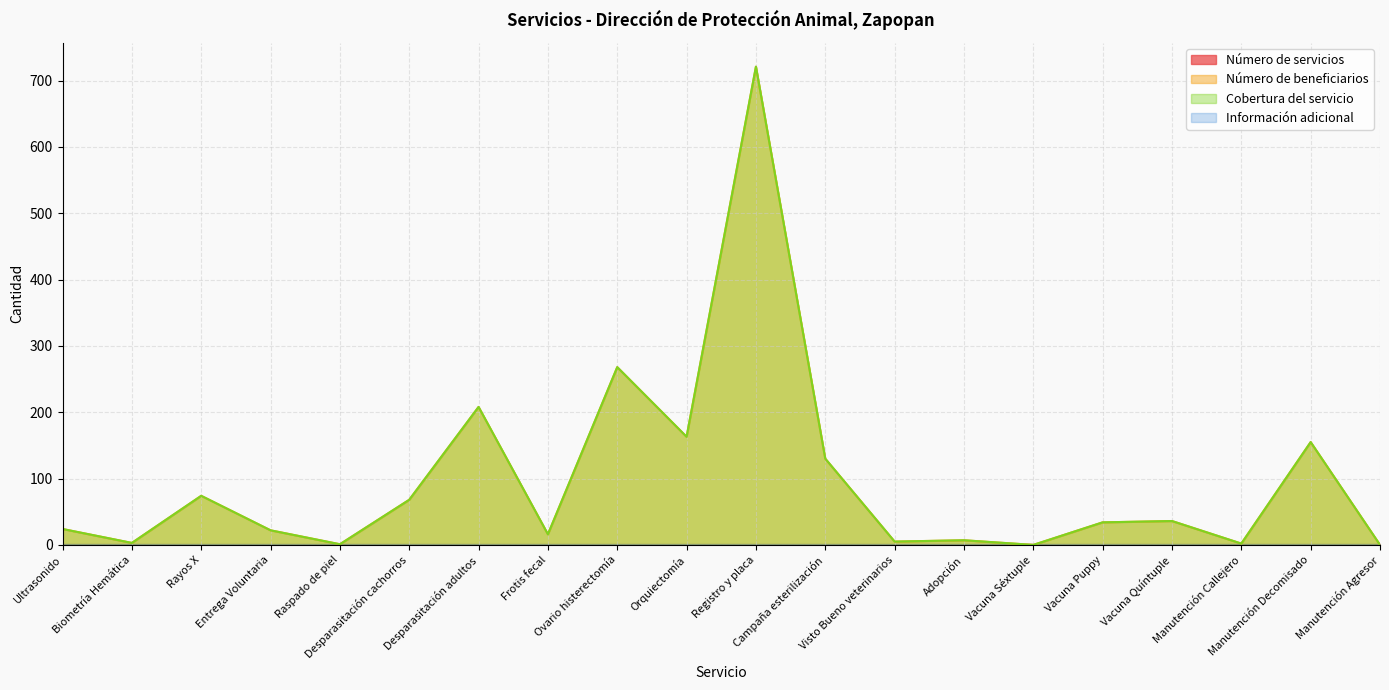

What is the value of the Cobertura del servicio point at the 18th from the left?

2